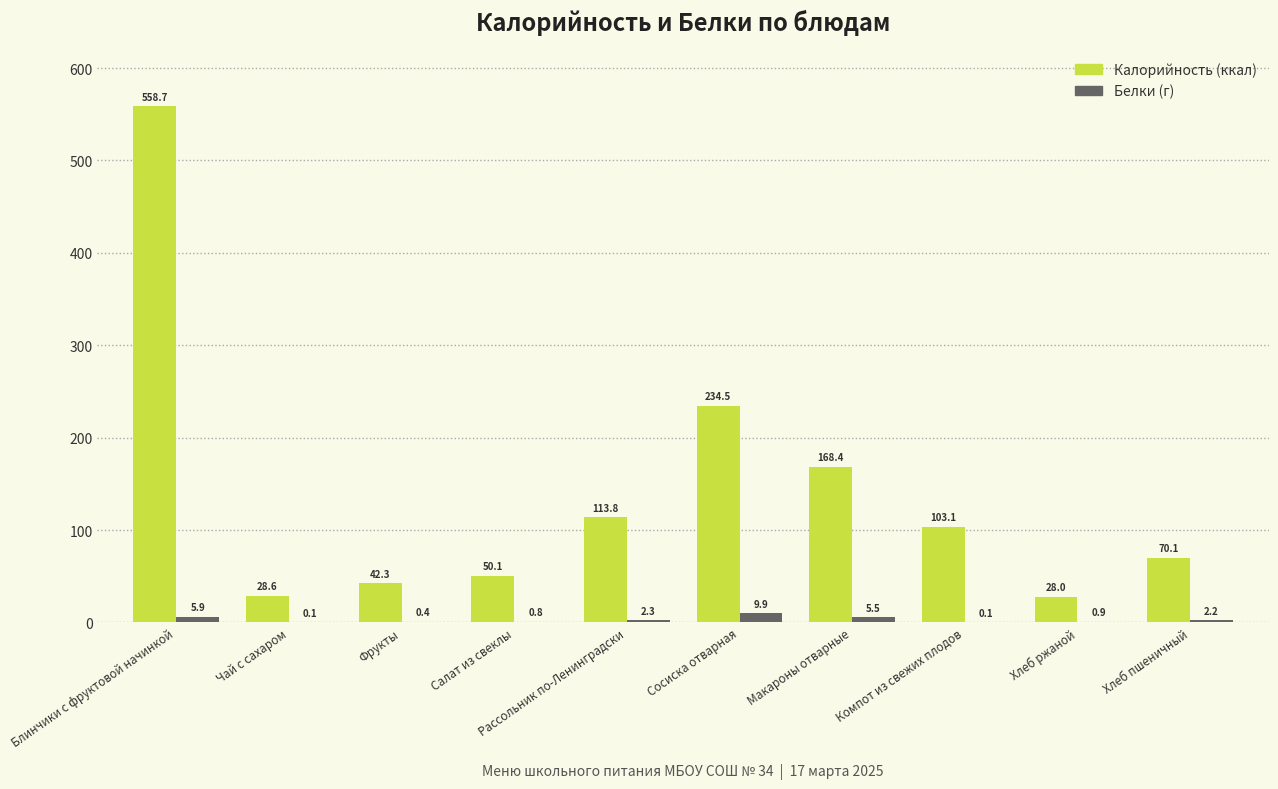

Which category has the highest value across all series?

Блинчики с фруктовой начинкой